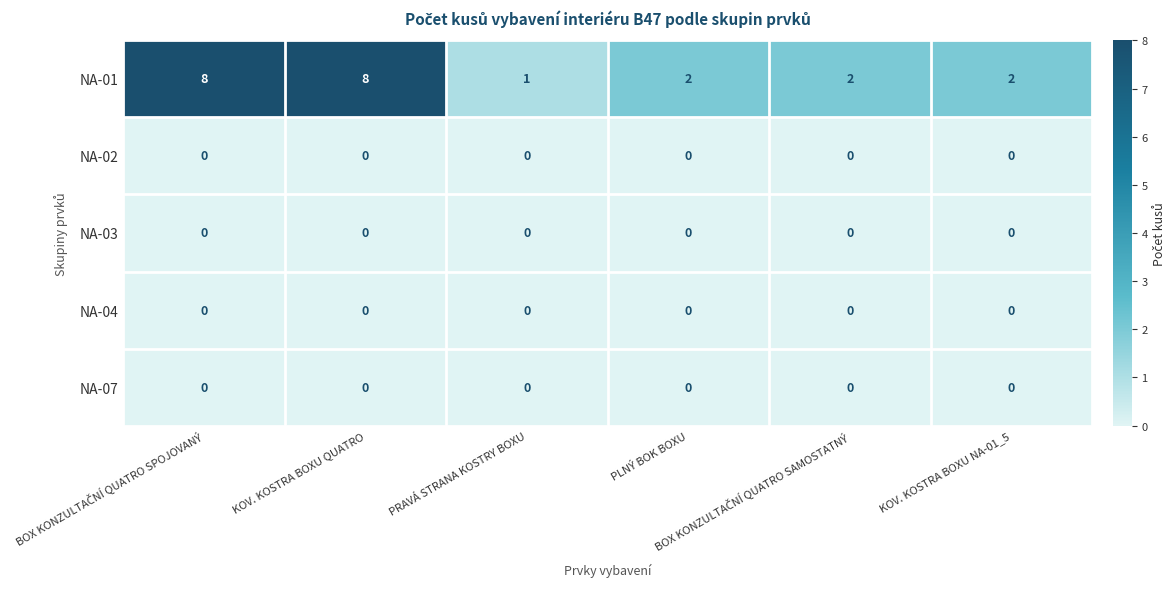

What is the maximum value shown in the chart?

8